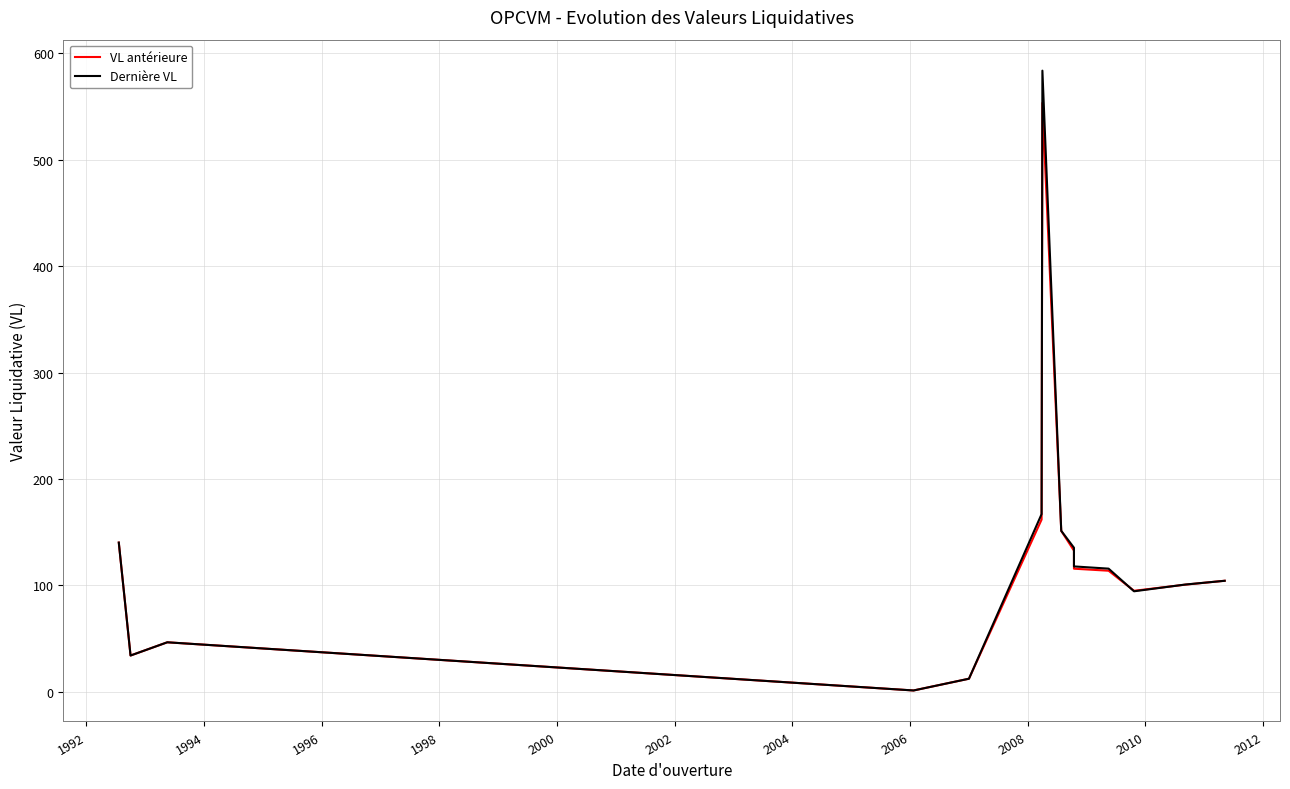

What are all the series names shown in the legend?

VL antérieure, Dernière VL